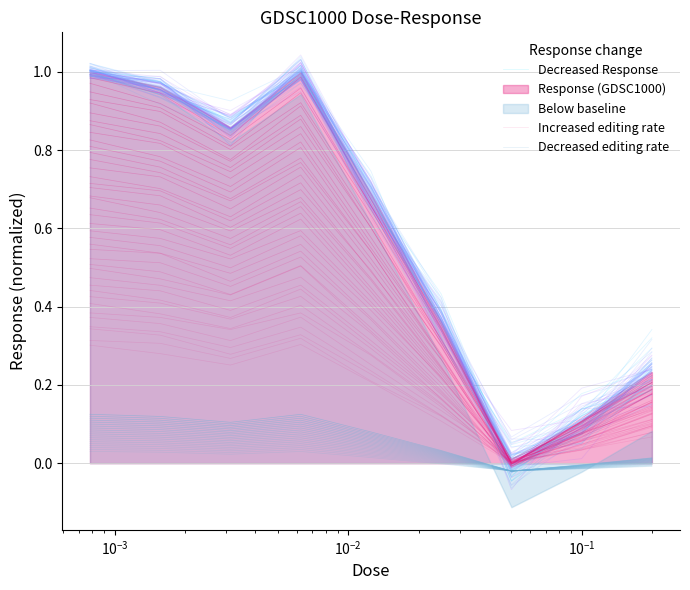

At 7, list the series in order from largest to smallest.

Decreased Response, Increased editing rate, Decreased editing rate